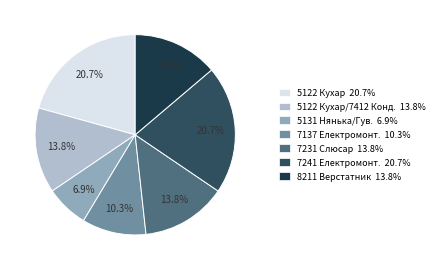

Does any single category account for the majority?

No